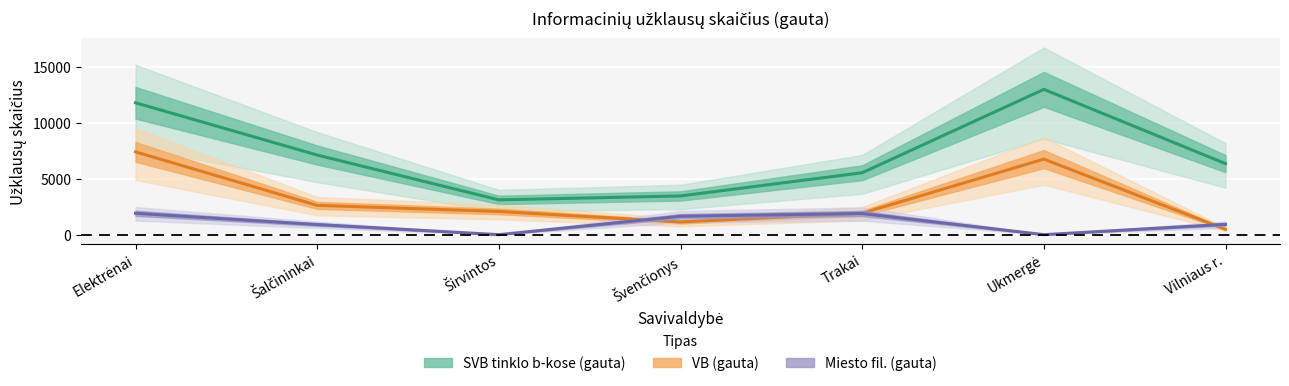

Rank the series by their average value, from lowest to highest.

Miesto fil. (gauta), VB (gauta), SVB tinklo b-kose (gauta)